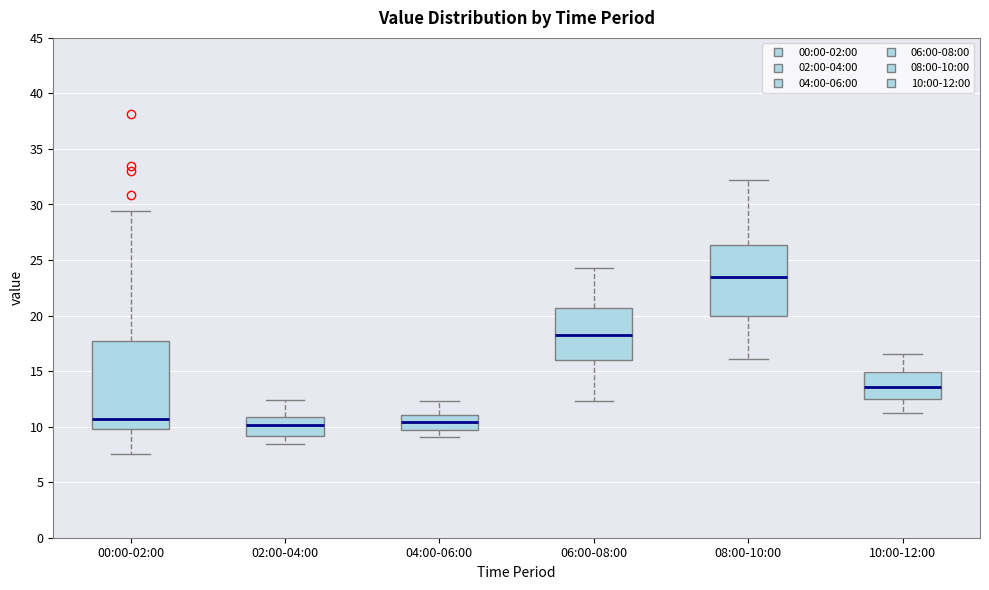

Which box's median line is the highest?

08:00-10:00